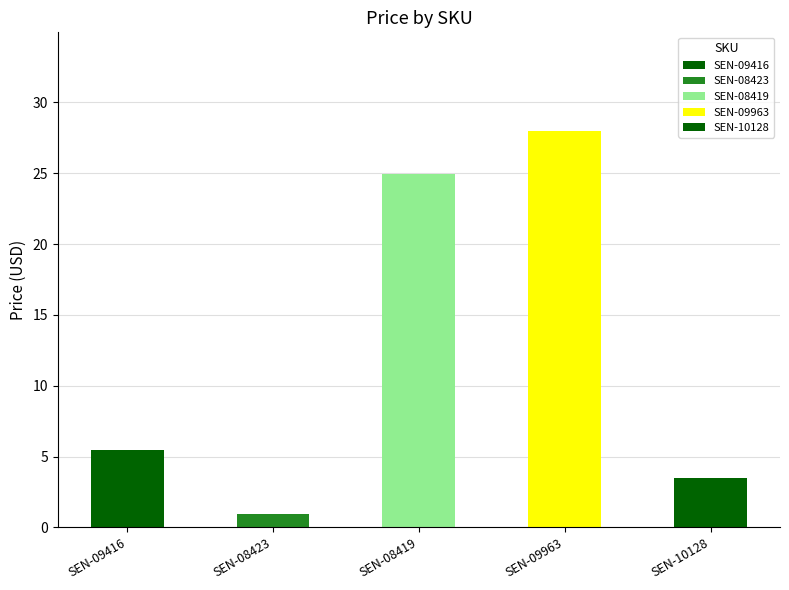

What is the label of the 1st bar from the left?

SEN-09416